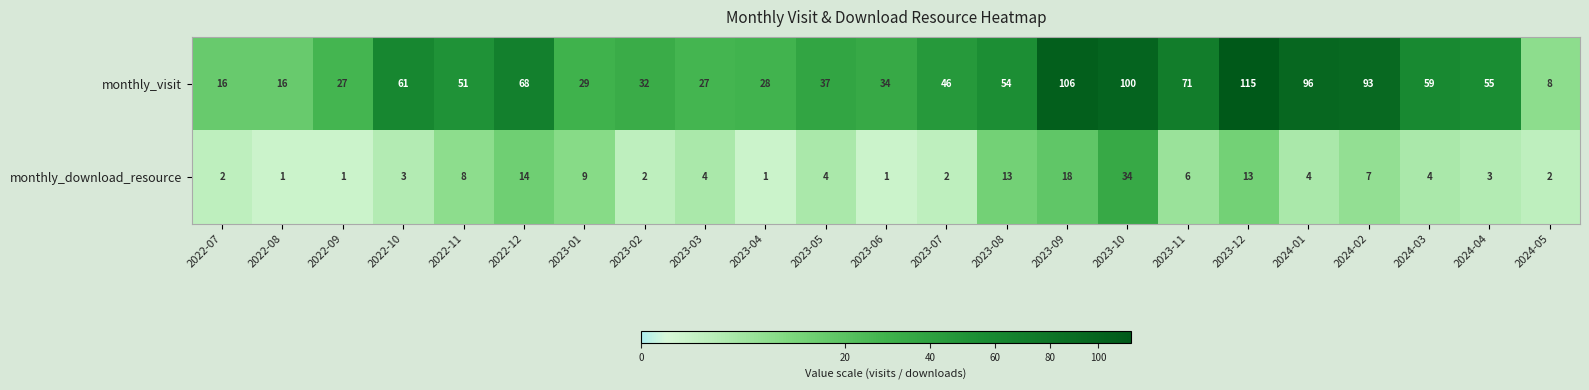

What is the maximum value shown in the chart?

115